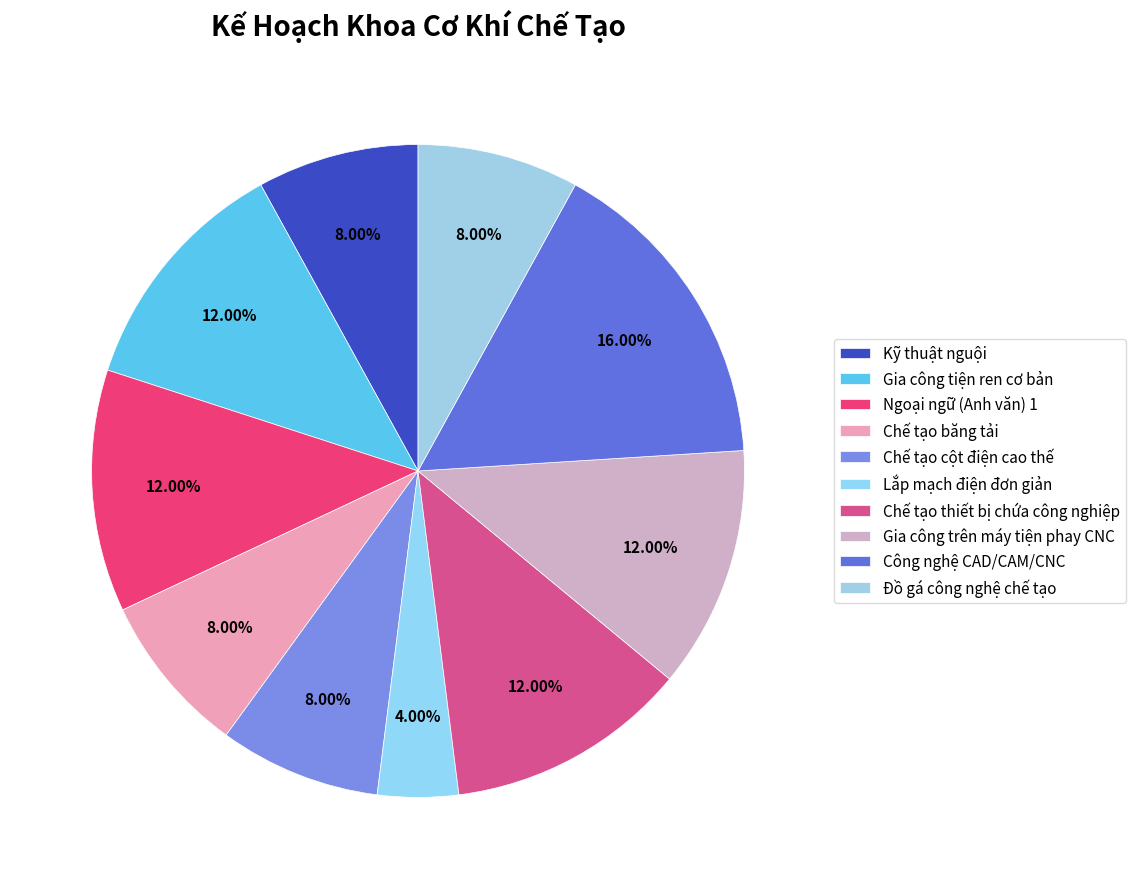

Is there a majority slice in this chart?

No